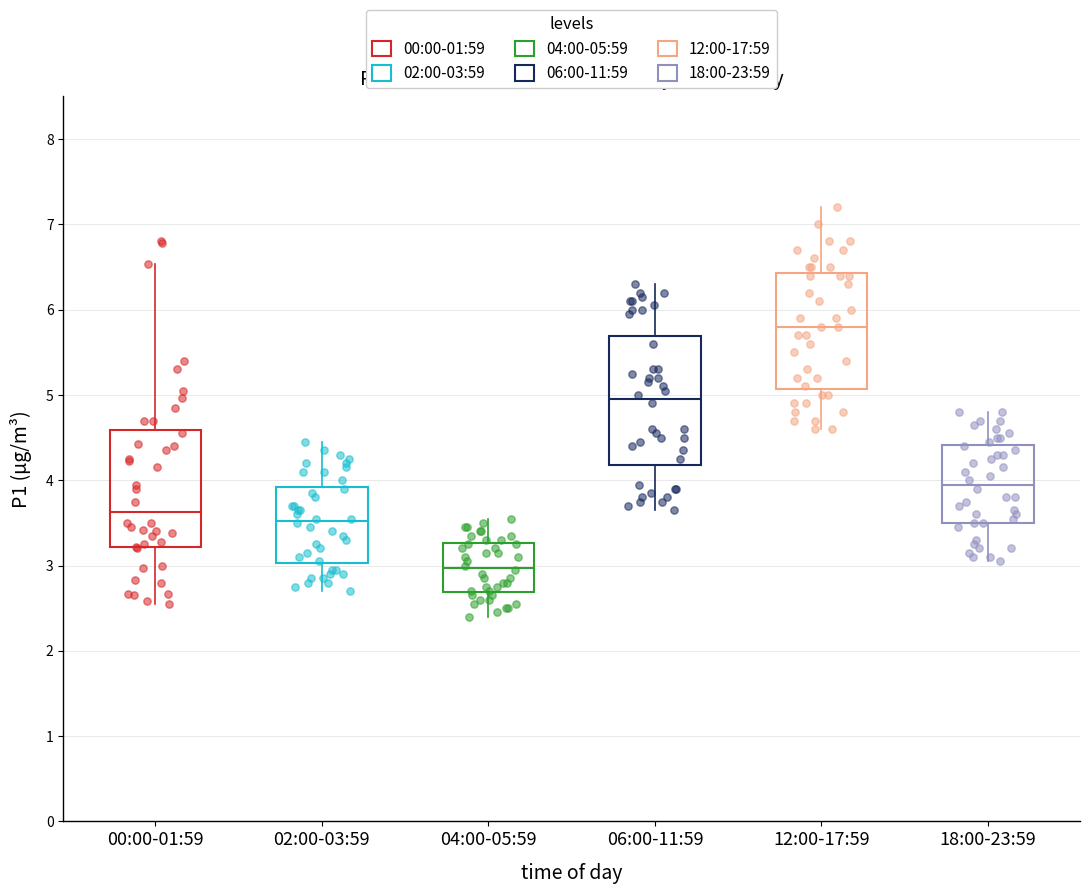

Which box is the tallest, from its lower edge to its upper edge?

06:00-11:59